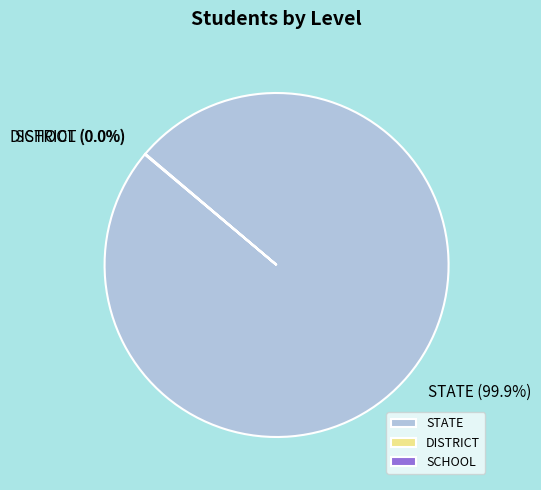

What is the largest slice in the pie chart?

STATE